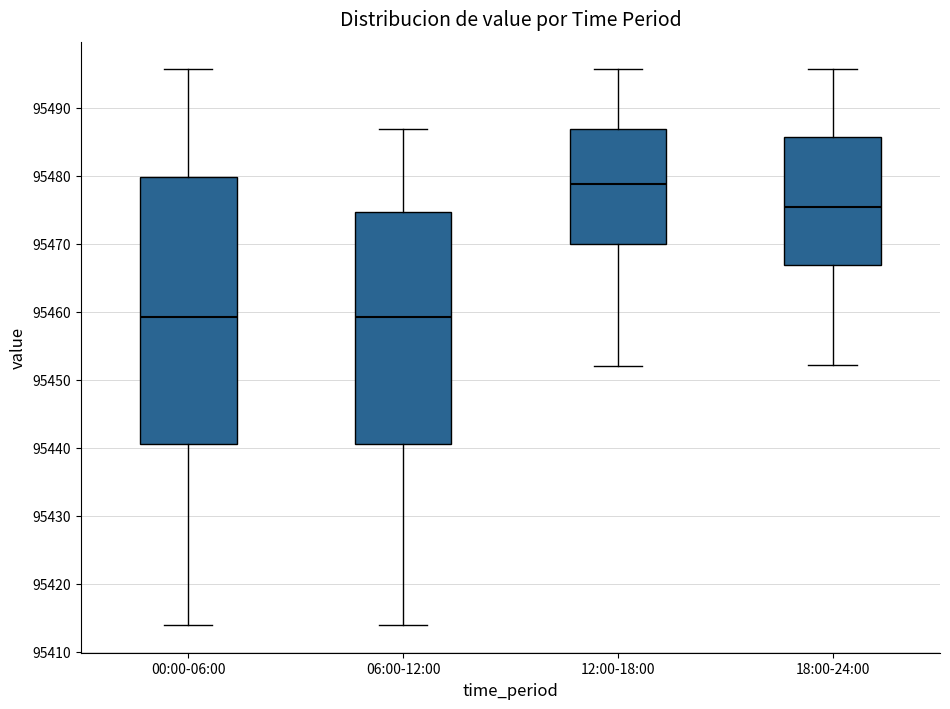

Reading left to right, read every box against the y-axis: the position of its median line, the range the box covers, and the ends of its whiskers. The values are not printed on the chart, so give them approximately, as read against the axis.

00:00-06:00: median 95459, box 95440 to 95480, whiskers 95414 to 95496
06:00-12:00: median 95459, box 95440 to 95475, whiskers 95414 to 95487
12:00-18:00: median 95479, box 95470 to 95487, whiskers 95452 to 95496
18:00-24:00: median 95475, box 95467 to 95486, whiskers 95452 to 95496